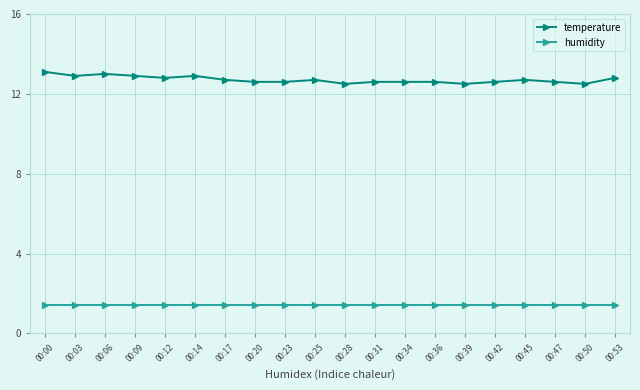

What value does the temperature series have at 00:20?

12.6